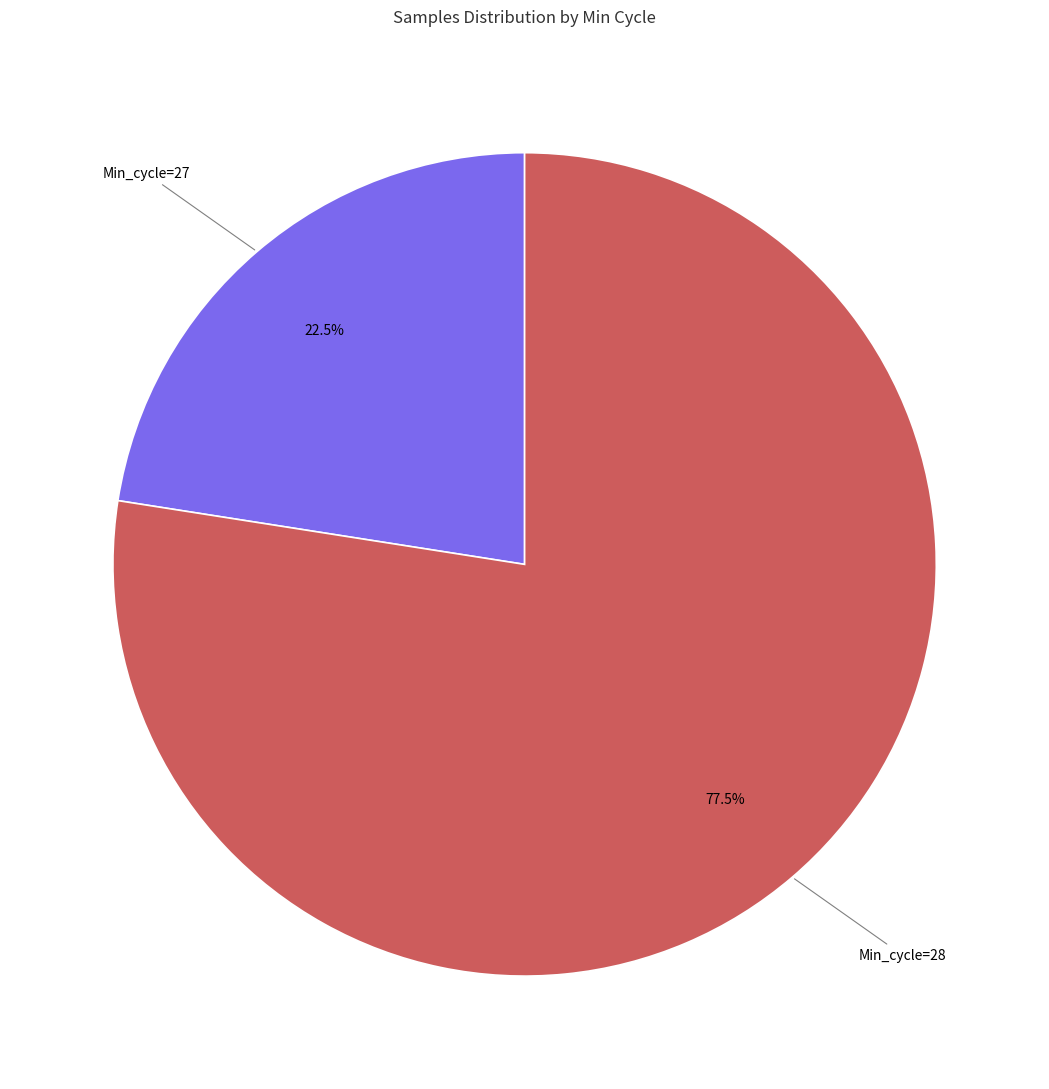

Does any single category account for the majority?

Yes